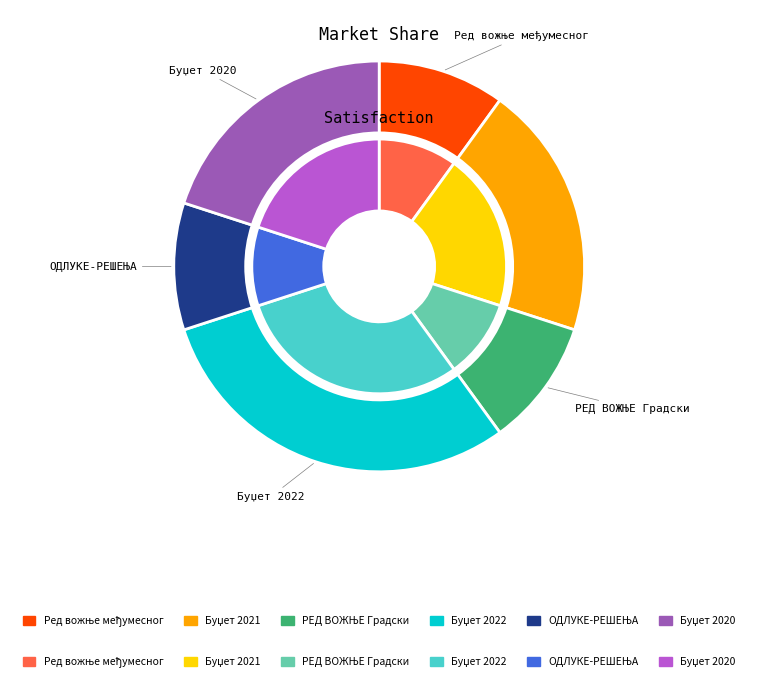

To the nearest percent, what portion does Ред вожње међумесног represent?

10%